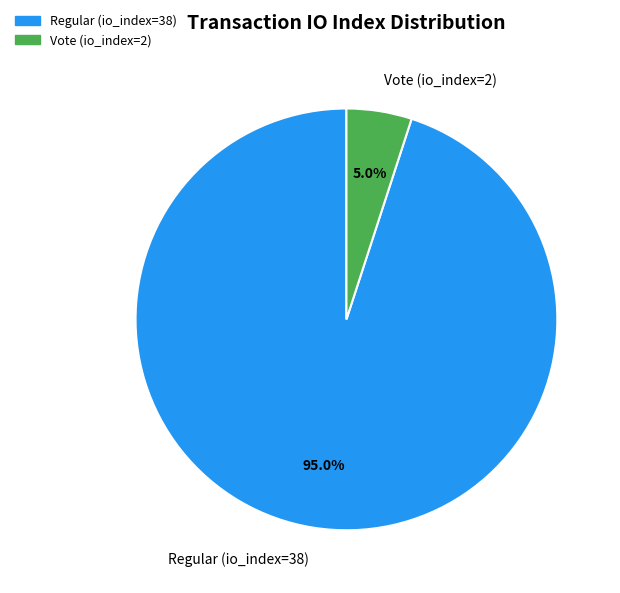

Is it true that Vote (io_index=2) is 11% of the pie?

False